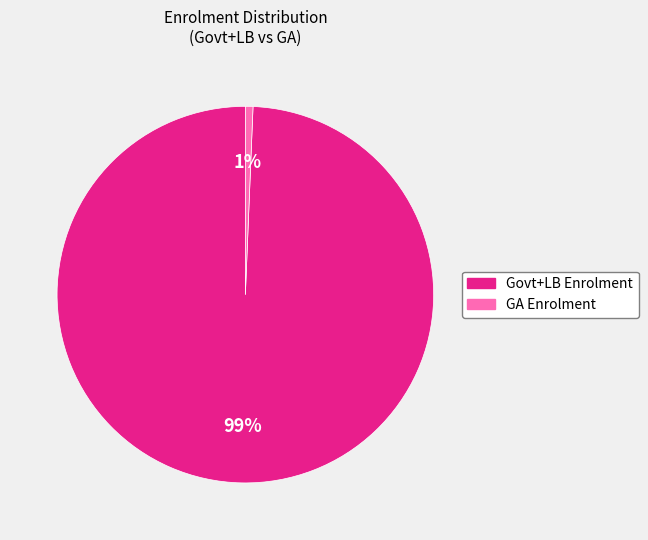

How many slices are in this pie chart?

2